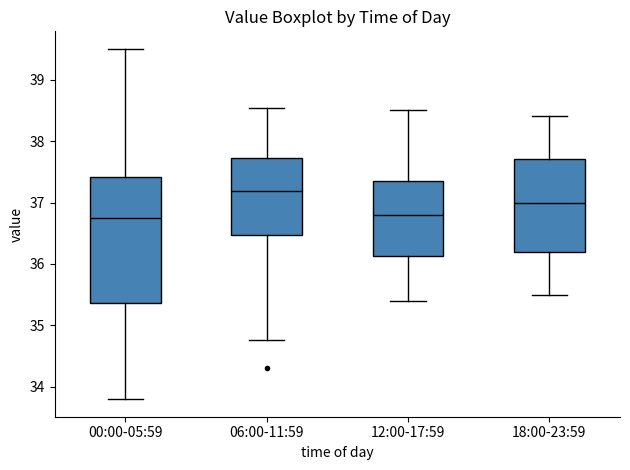

Reading left to right, read every box against the y-axis: the position of its median line, the range the box covers, and the ends of its whiskers. The values are not printed on the chart, so give them approximately, as read against the axis.

00:00-05:59: median 36.8, box 35.4 to 37.4, whiskers 33.8 to 39.5
06:00-11:59: median 37.2, box 36.5 to 37.7, whiskers 34.8 to 38.5
12:00-17:59: median 36.8, box 36.1 to 37.4, whiskers 35.4 to 38.5
18:00-23:59: median 37.0, box 36.2 to 37.7, whiskers 35.5 to 38.4